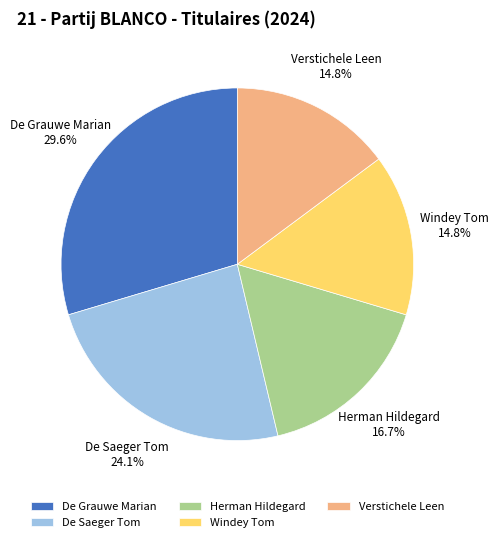

Between De Saeger Tom and Windey Tom, which is larger?

De Saeger Tom